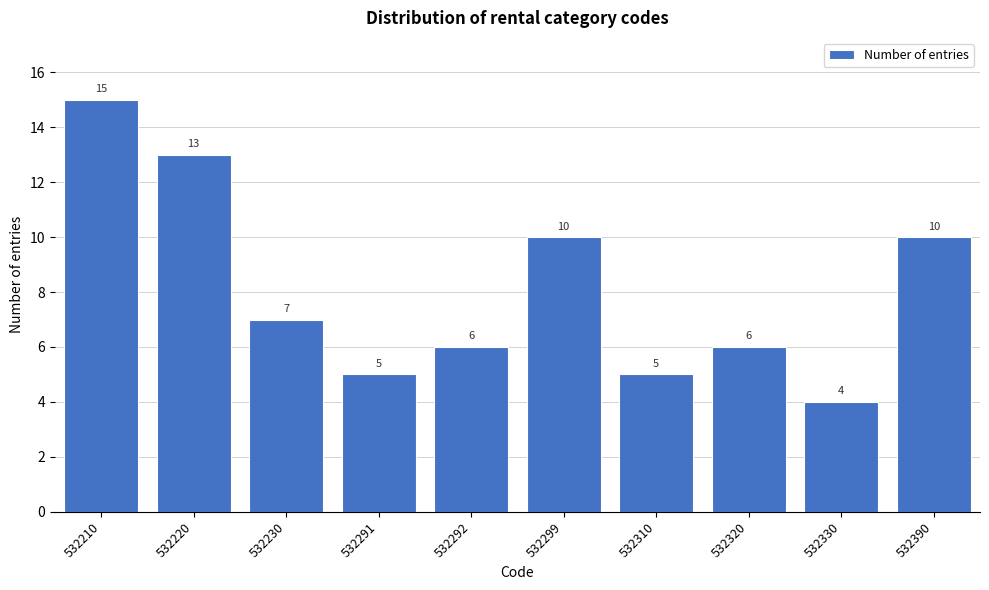

Reading left to right, what are all the values shown in this chart?

15	13	7	5	6	10	5	6	4	10